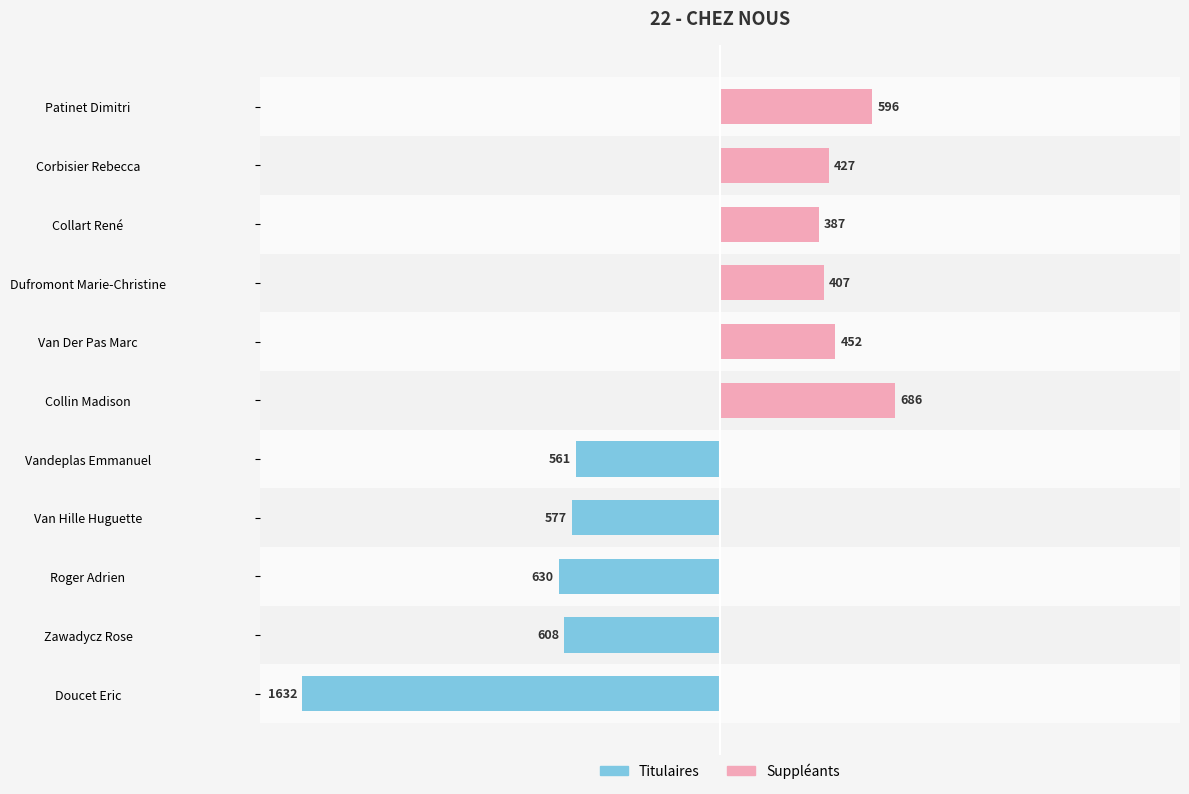

What is the total value across all series at Corbisier Rebecca?

427